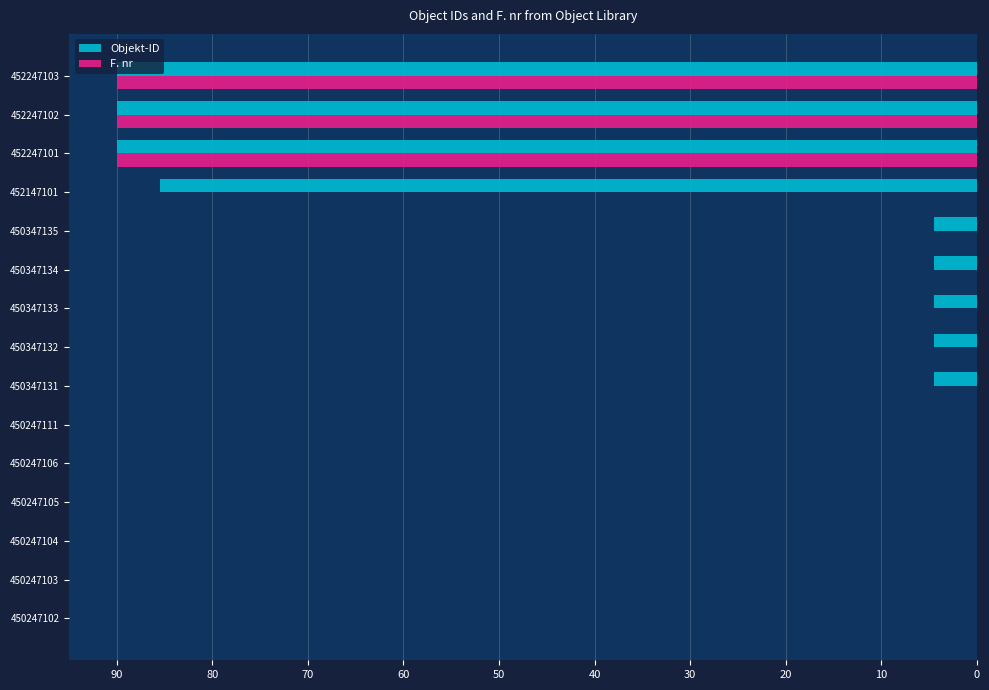

Is it true that F. nr equals 43.7 at 450247111?

False